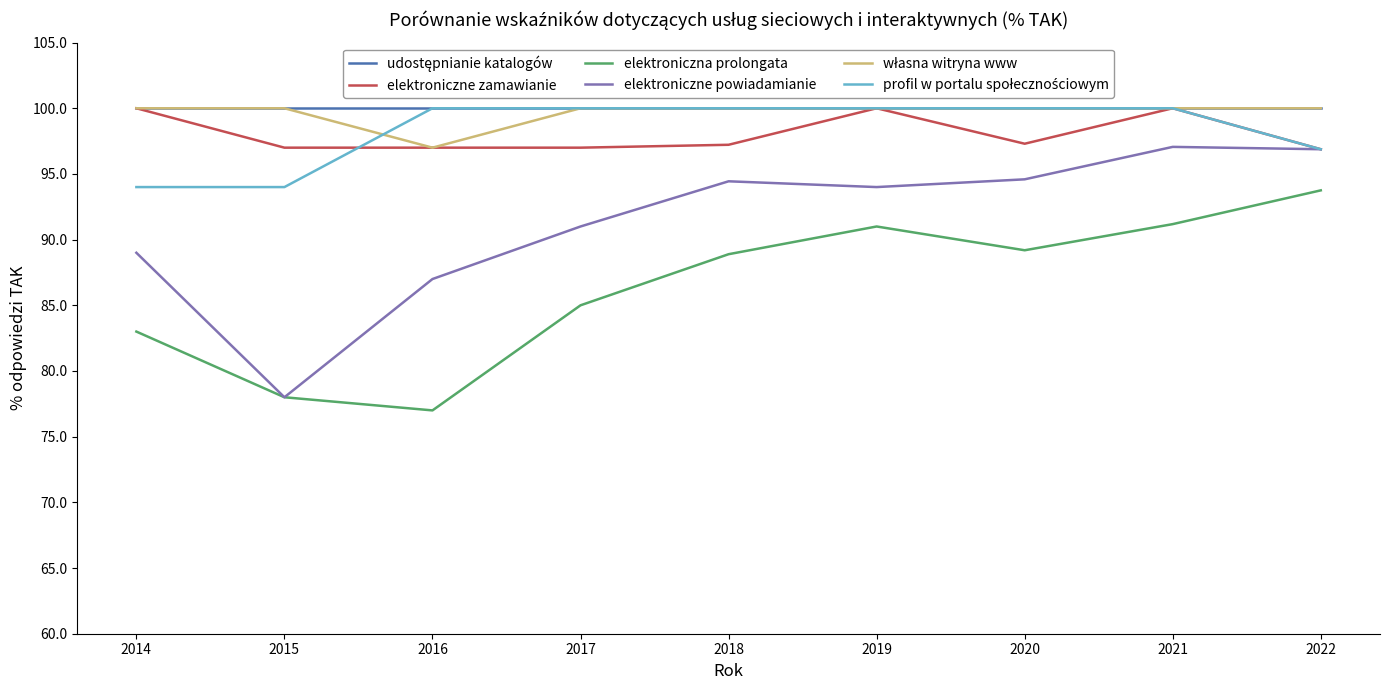

Which series has the largest range (max minus min)?

elektroniczne powiadamianie